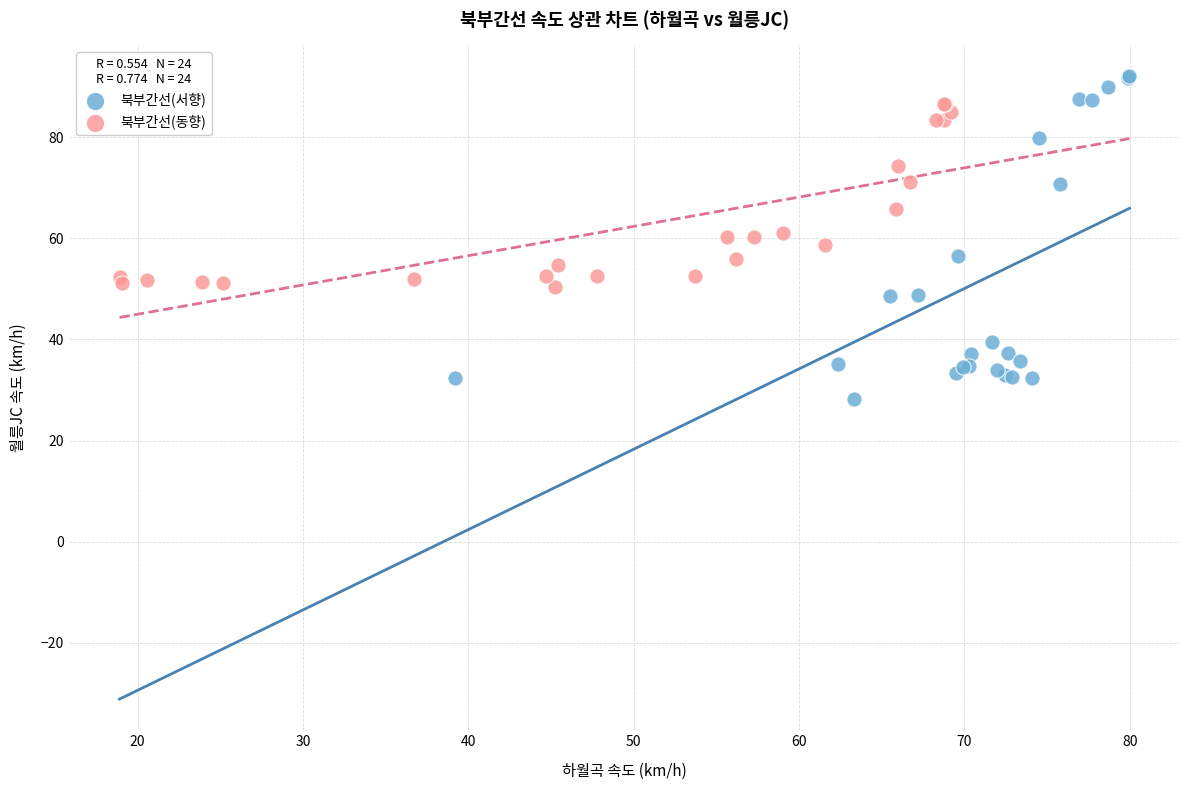

Which series contains the highest Y value?

북부간선(서향)